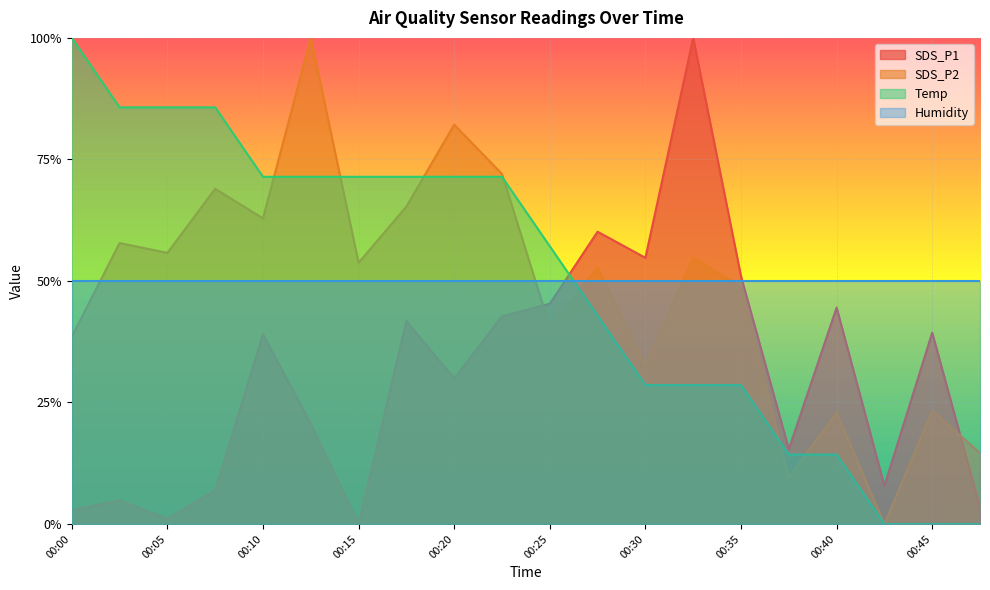

At 00:30, list the series in order from smallest to largest.

Temp, SDS_P2, Humidity, SDS_P1